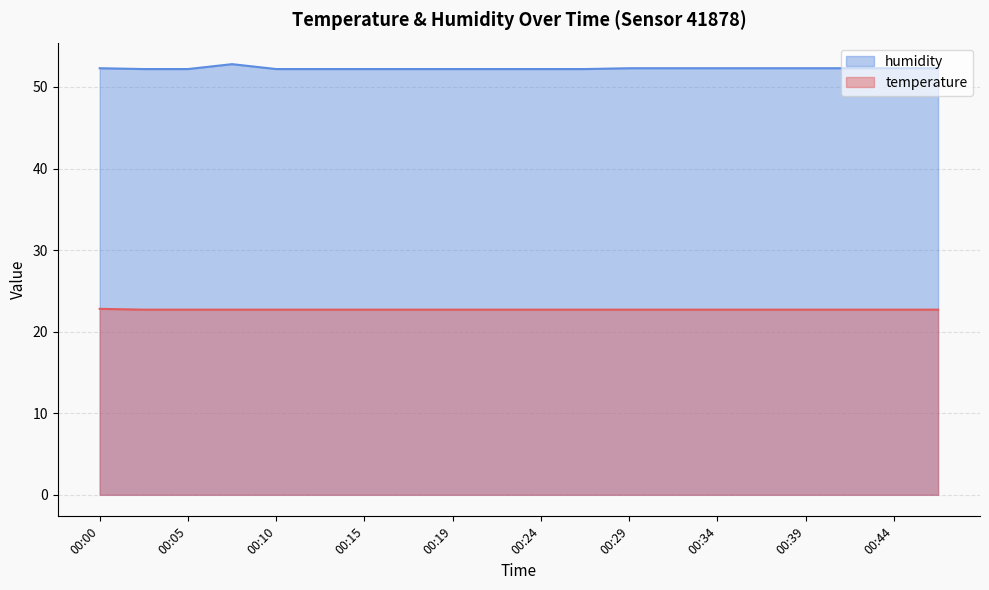

Which category has the highest value across all series?

00:07